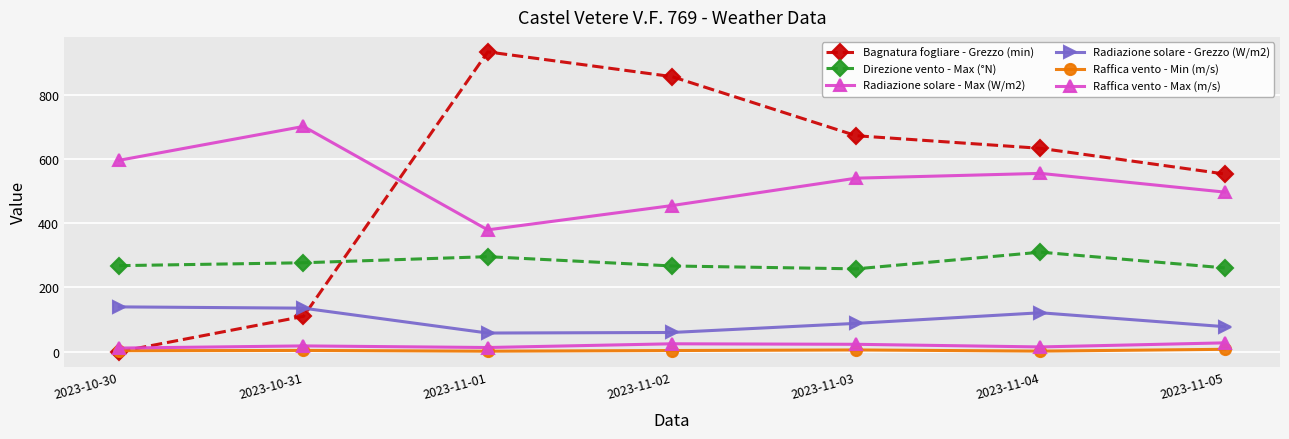

How many values in Bagnatura fogliare - Grezzo (min) are above zero?

6